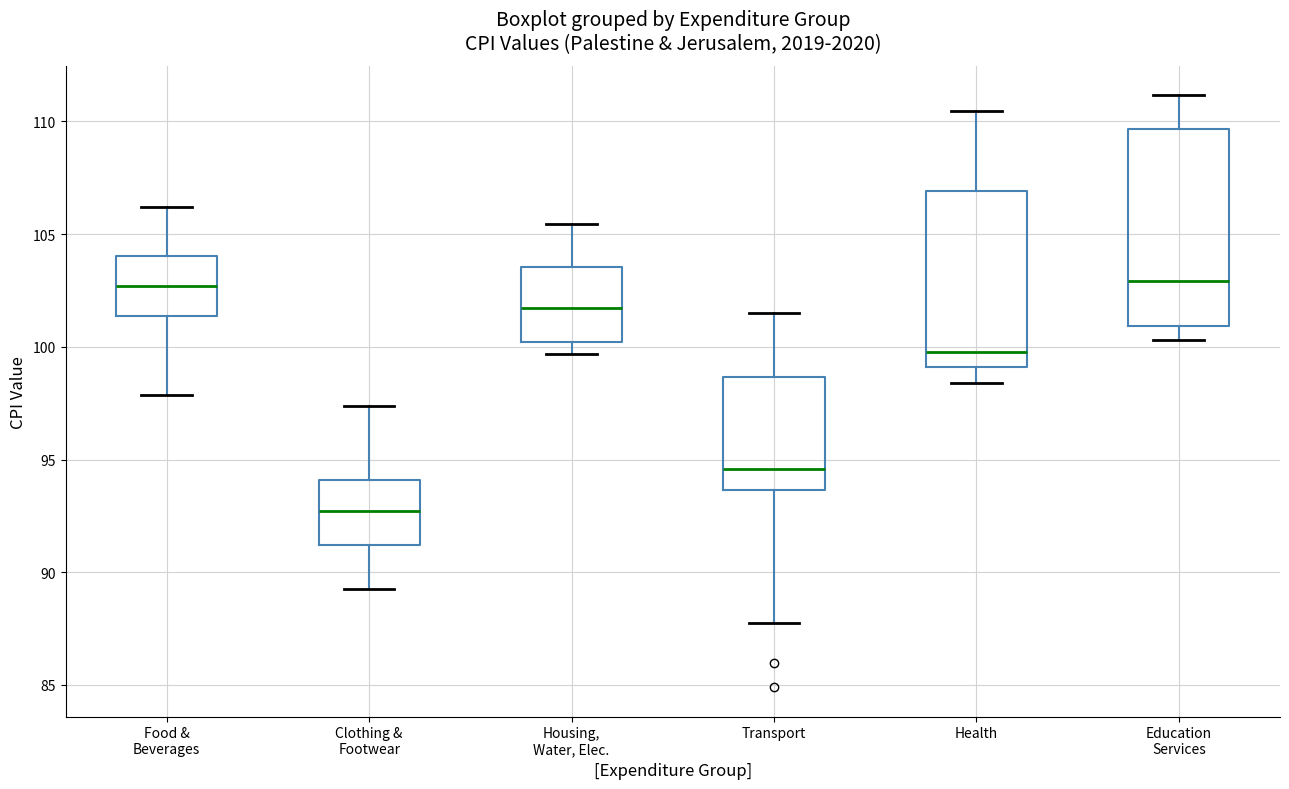

Reading left to right, transcribe this box plot: for each box, give where its median line is, the range the box spans, and where its two whiskers end, as read against the y-axis. The values are not printed on the chart, so give them approximately, as read against the axis.

Food & Beverages: median 102.5, box 101.5 to 104.0, whiskers 98.0 to 106.0
Clothing & Footwear: median 92.5, box 91.0 to 94.0, whiskers 89.0 to 97.5
Housing, Water, Elec.: median 101.5, box 100.0 to 103.5, whiskers 99.5 to 105.5
Transport: median 94.5, box 93.5 to 98.5, whiskers 87.5 to 101.5
Health: median 100.0, box 99.0 to 107.0, whiskers 98.5 to 110.5
Education Services: median 103.0, box 101.0 to 109.5, whiskers 100.5 to 111.0